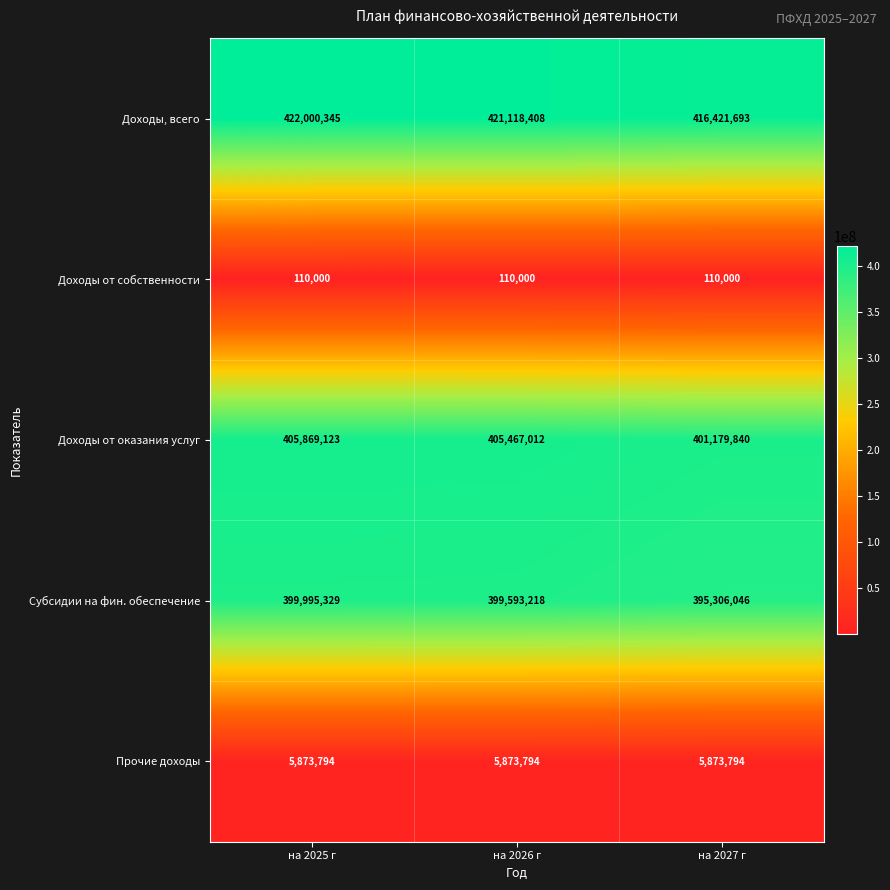

At how many categories does at least one series exceed 284968160?

3